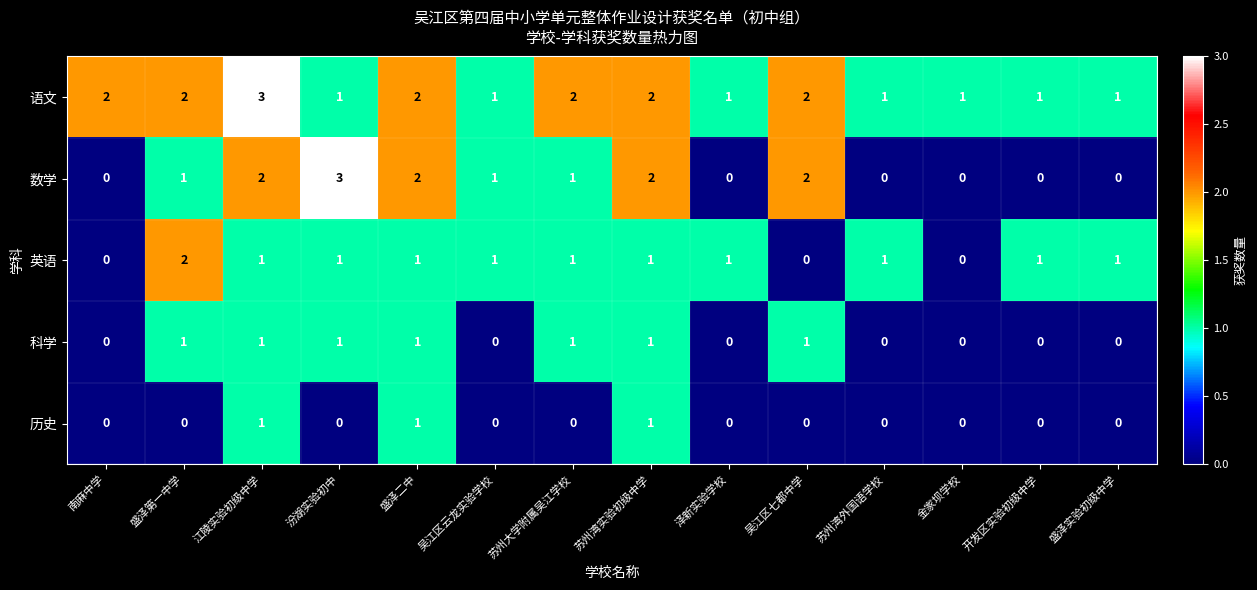

The value of 历史 at 苏州大学附属吴江学校 is 0. True or false?

True